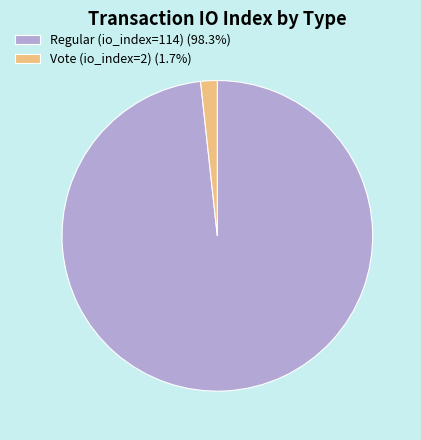

Is the sum of Vote (io_index=2) (1.7%) and Regular (io_index=114) (98.3%) greater than half?

Yes